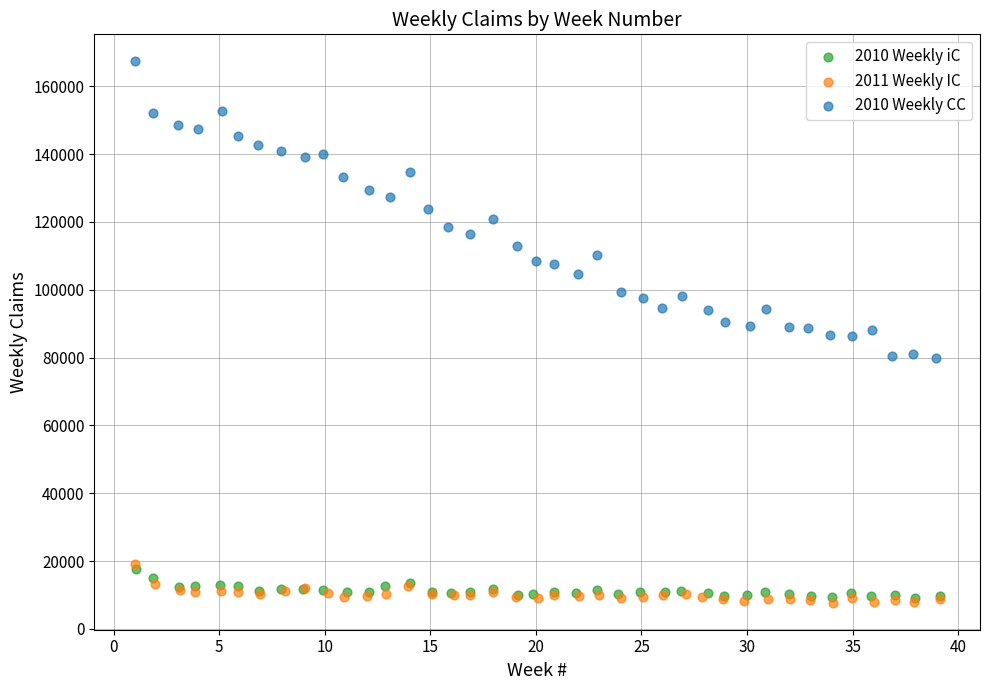

Which series has the widest spread of Y values?

2010 Weekly CC